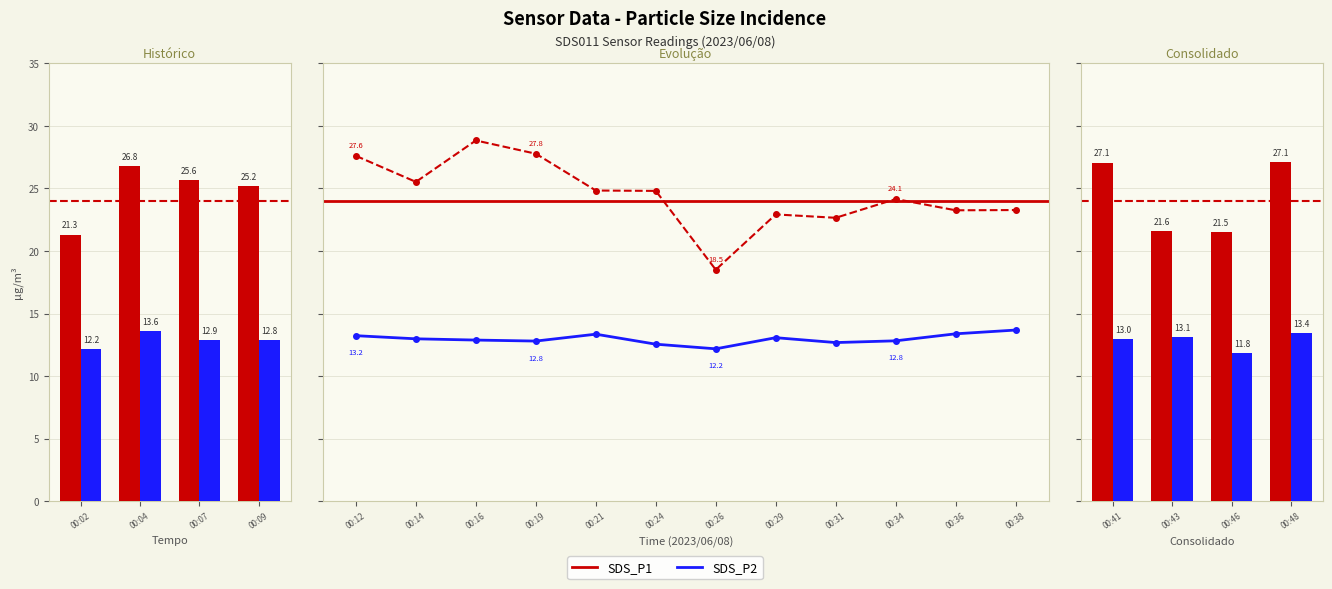

How many values in the SDS_P1 series are below 24?

8